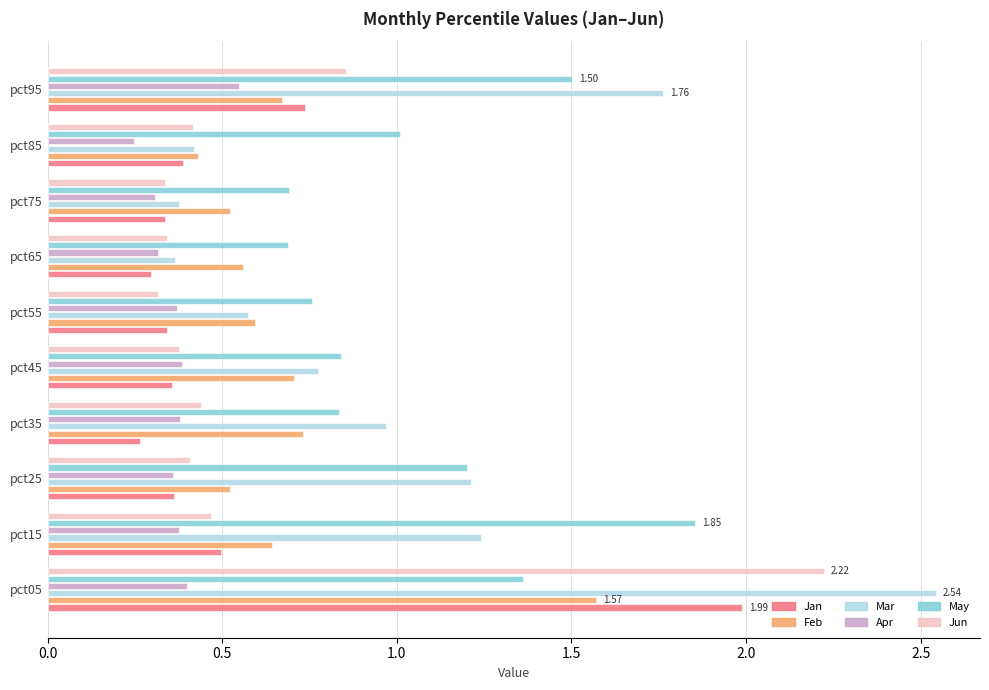

List the series in order of their peak value, lowest first.

Apr, Feb, May, Jan, Jun, Mar